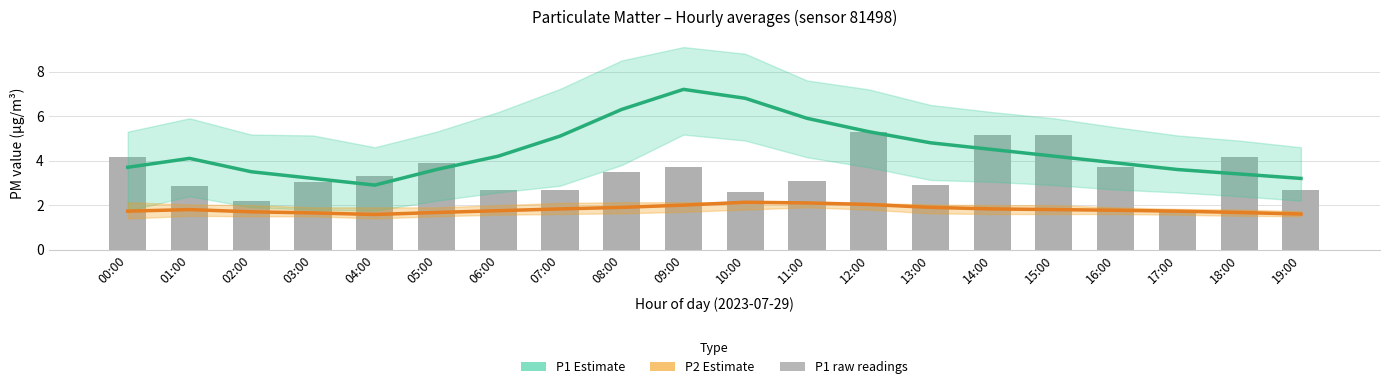

Between 03:00 and 10:00, which series saw the biggest shift?

P1 estimate